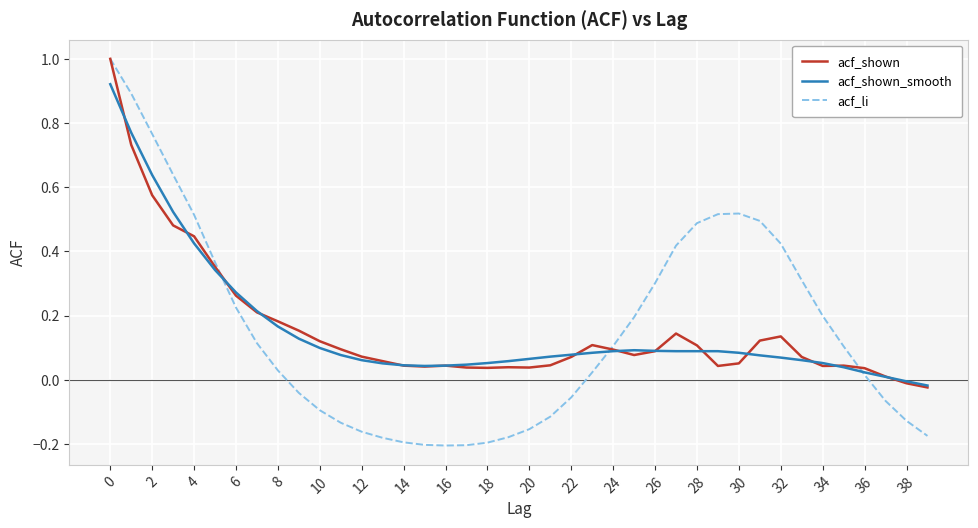

Which series has the widest spread of values?

acf_li